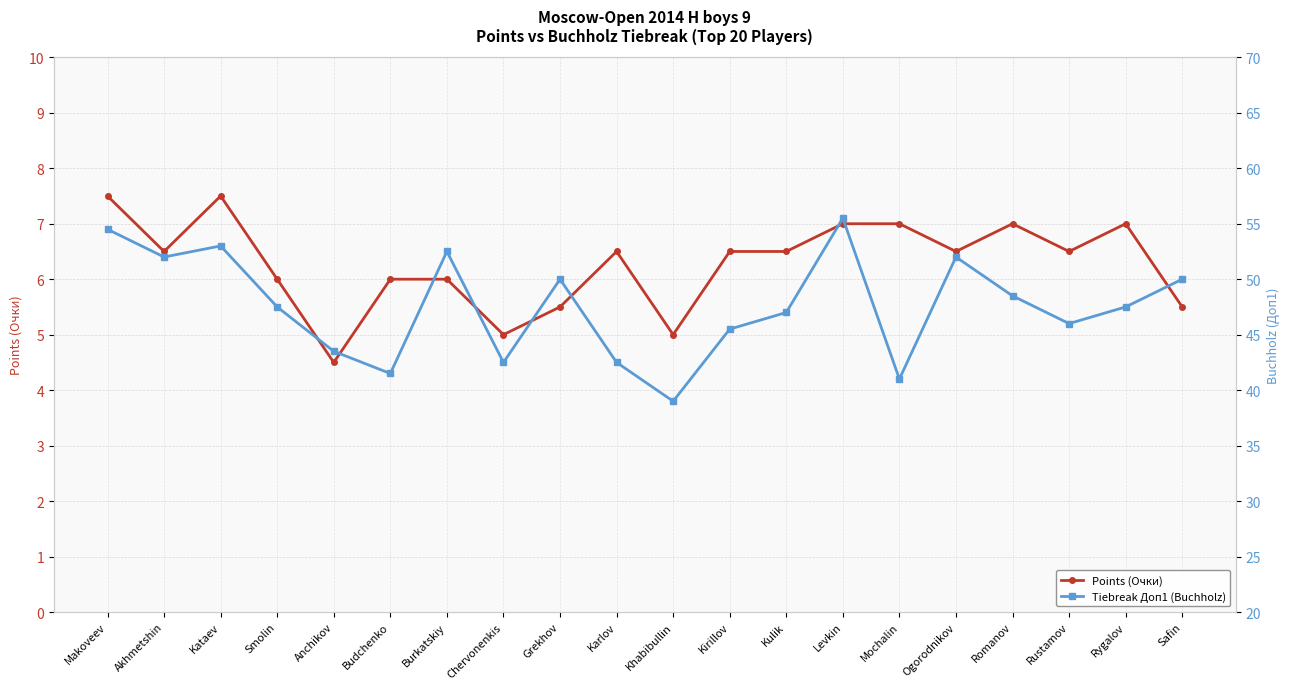

Where is the first local minimum for Tiebreak Доп1 (Buchholz)?

Akhmetshin